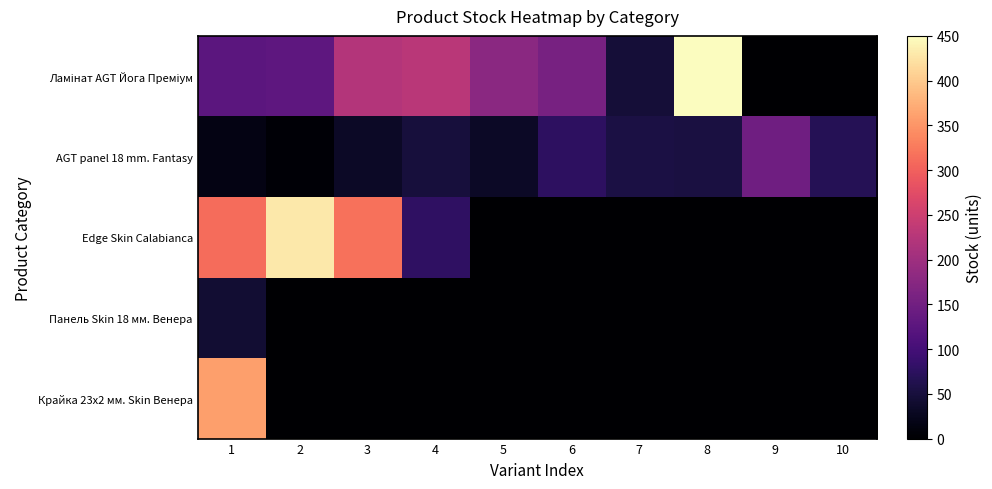

Count the number of data series in this chart.

5